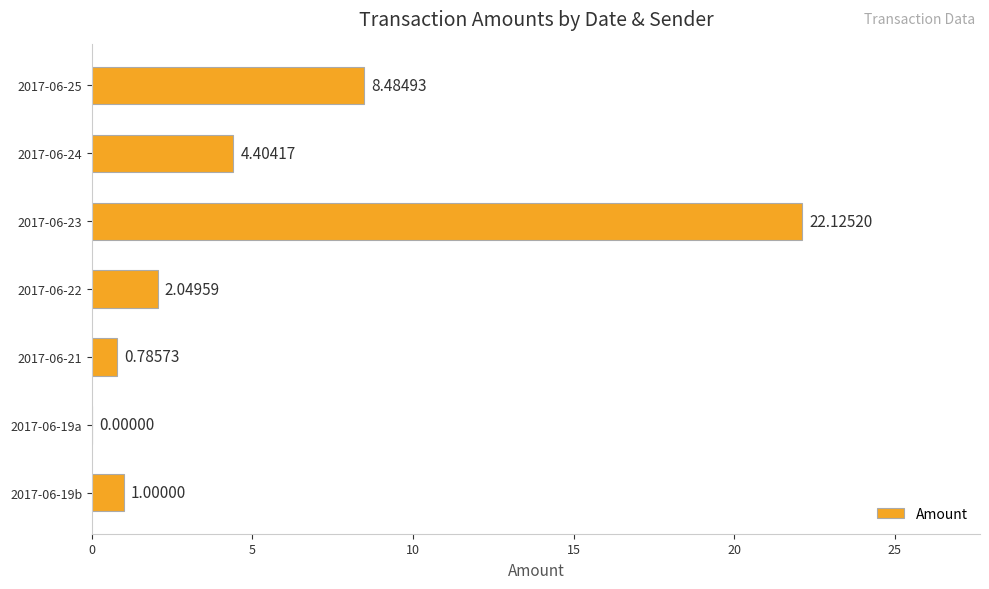

What is the average value?

5.5